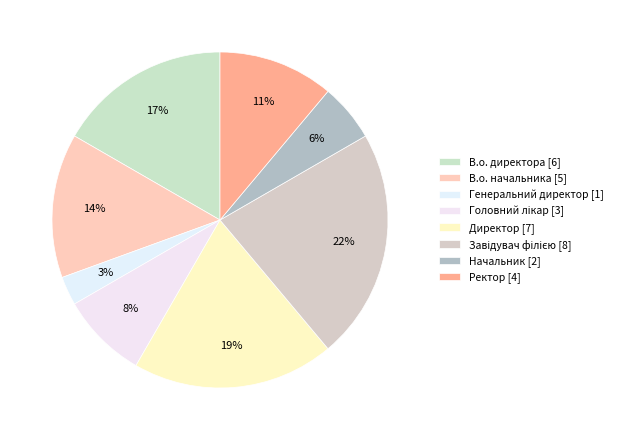

Do В.о. начальника and Ректор together represent more than half of the pie?

No